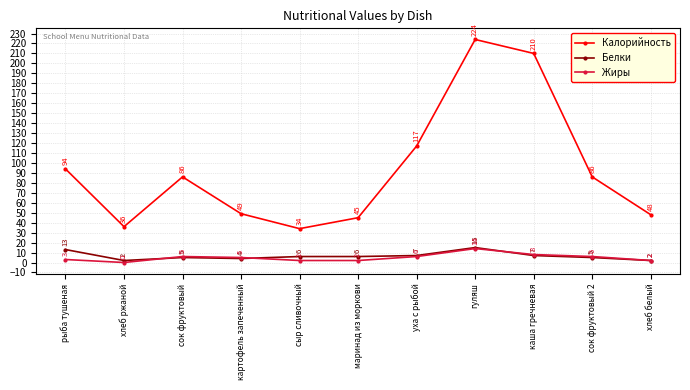

Count the number of data series in this chart.

3